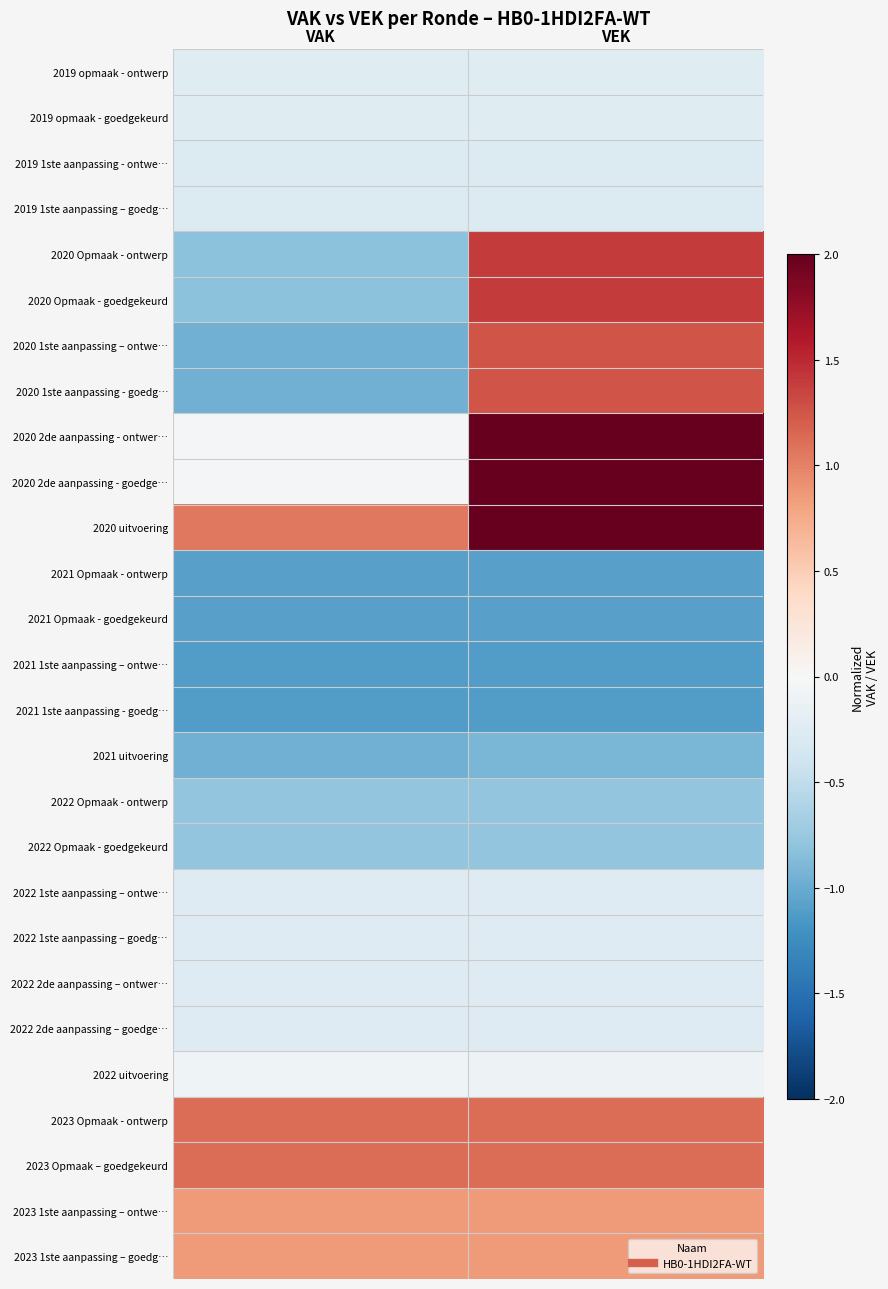

What is the difference between the highest and lowest values at VEK?

4.3